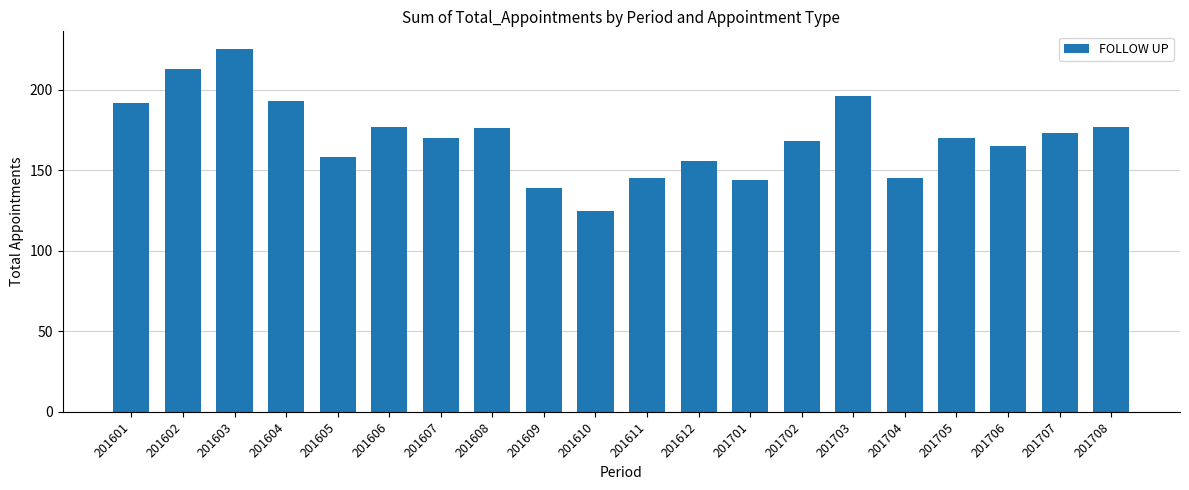

Read the value at 201609, to the nearest 10.

140